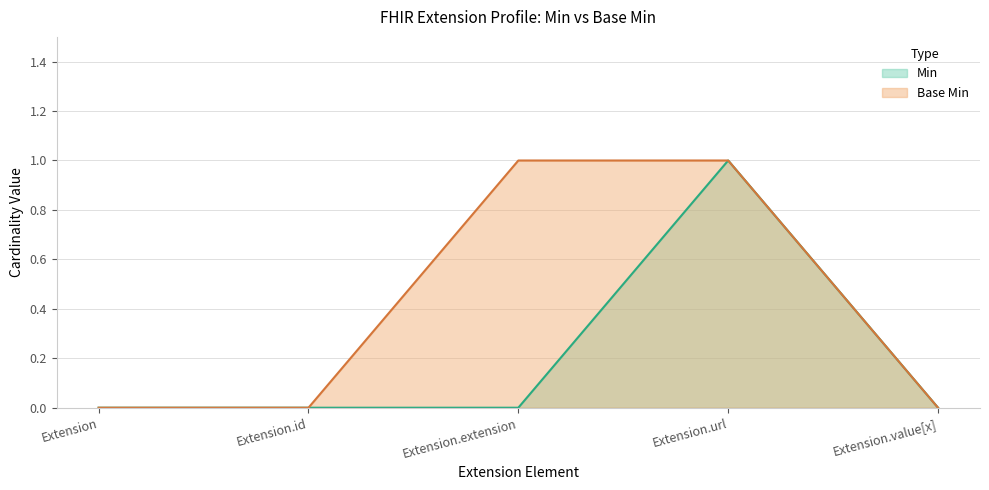

List the series in order of their overall mean, lowest first.

Min, Base Min